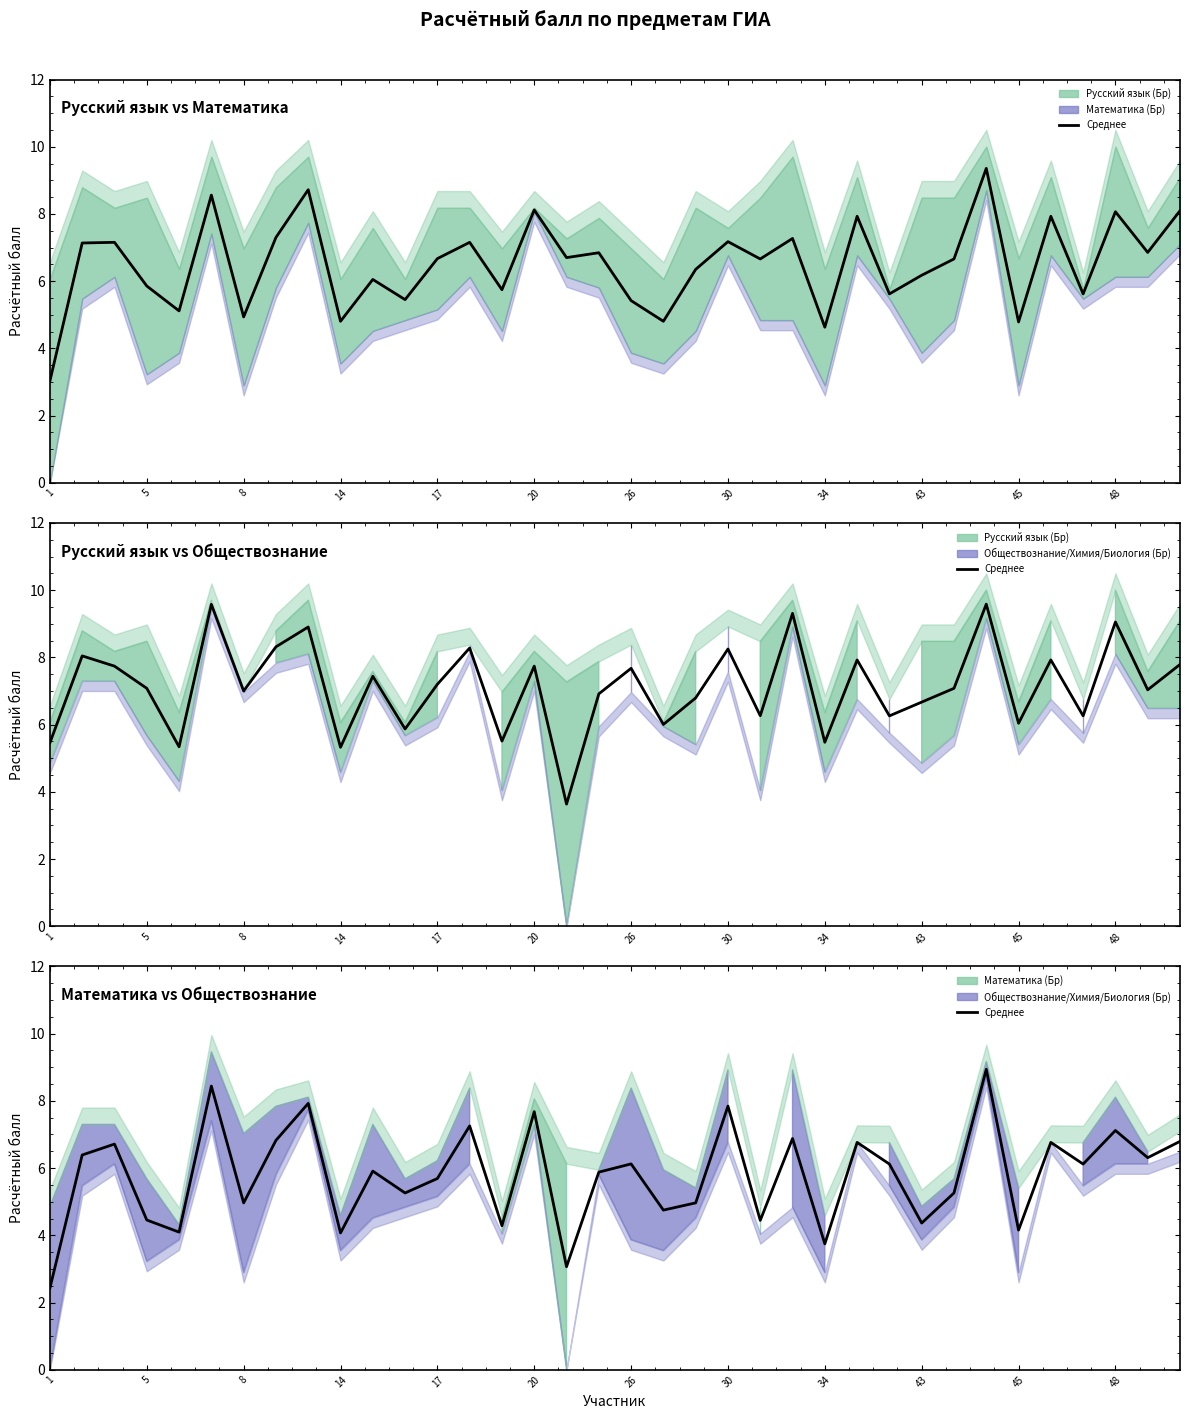

Where does the data first go above 6?

5